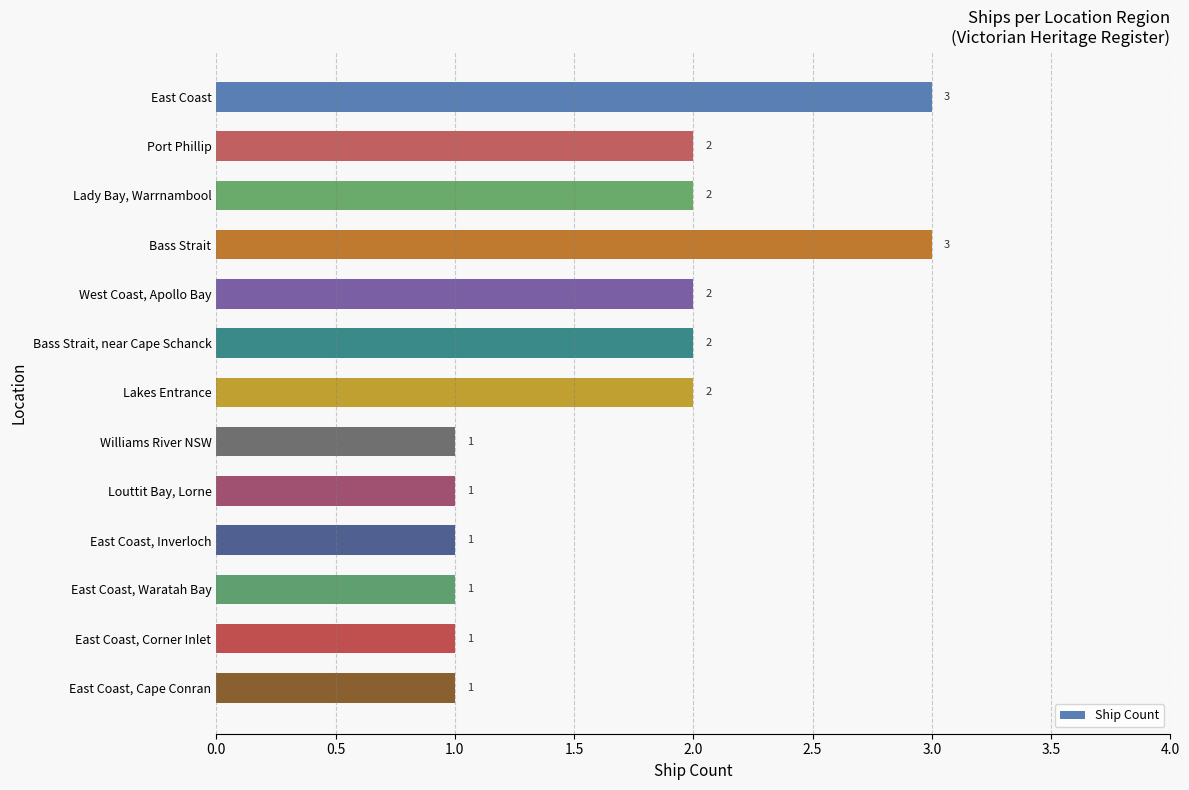

How many values are between 1 and 2?

11